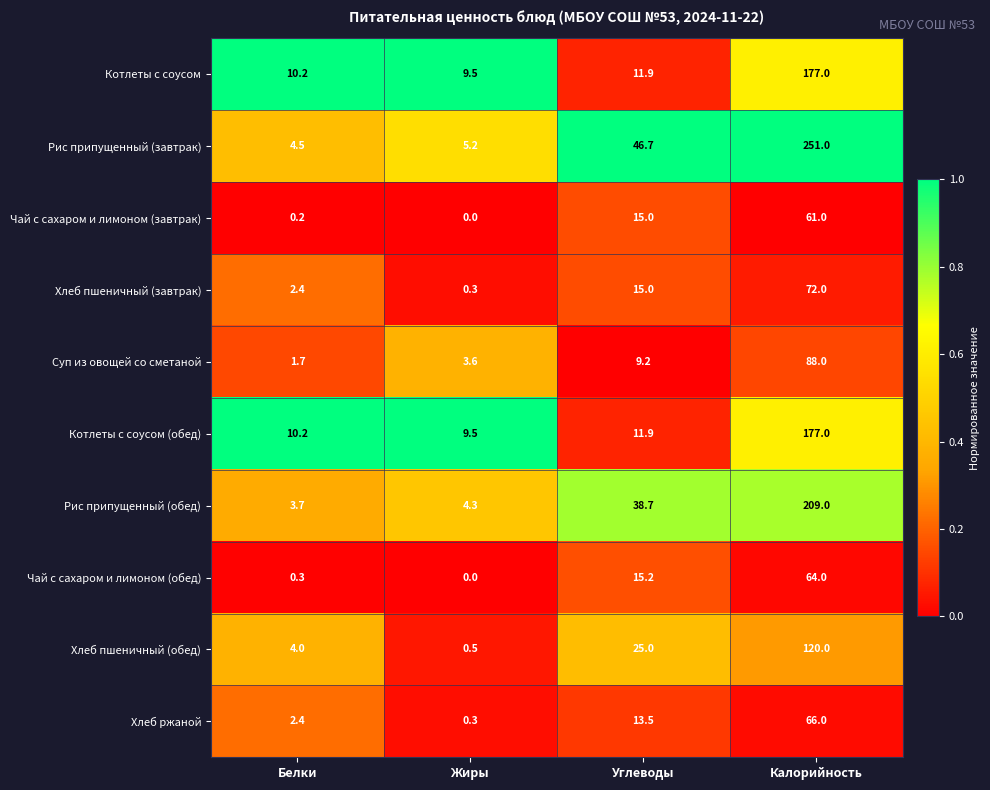

How many data points does each series have?

4